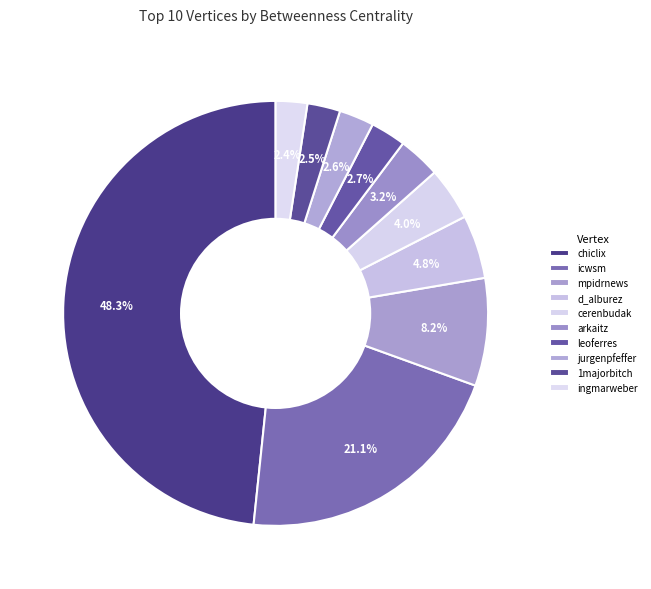

What is the total percentage of leoferres and ingmarweber?

5.1%